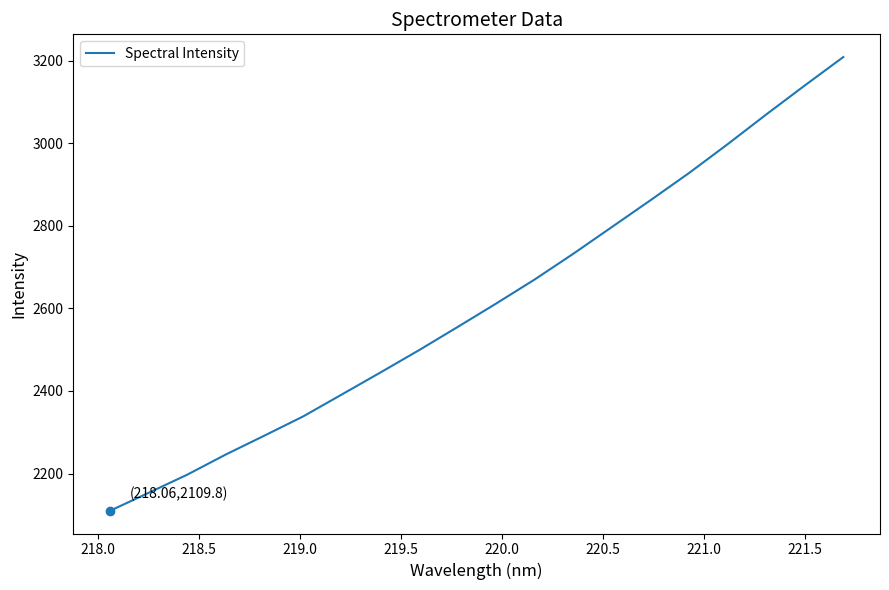

What is the difference between the maximum and minimum values?

1099.1